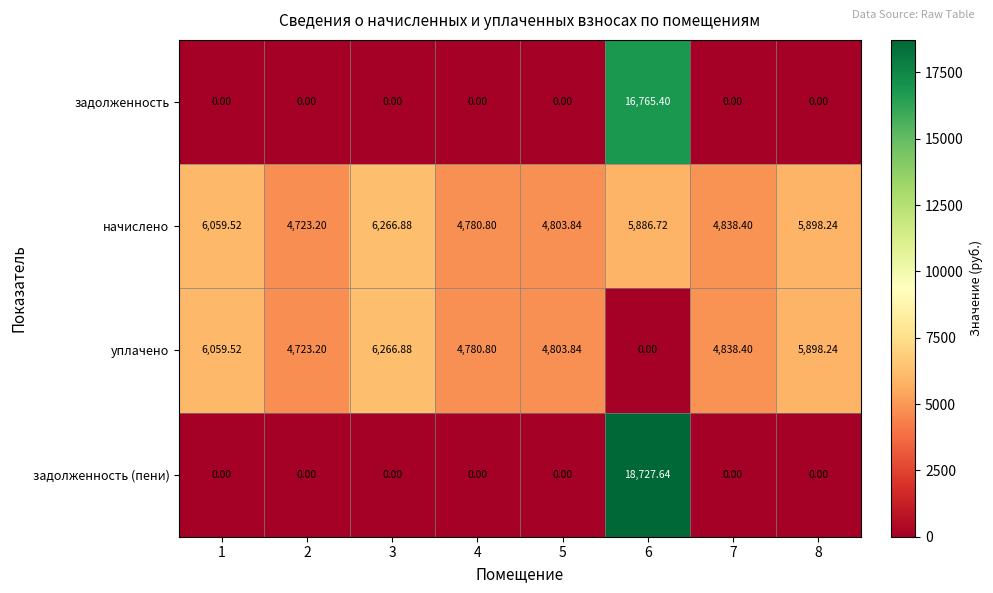

Which series has the widest spread of values?

задолженность (пени)